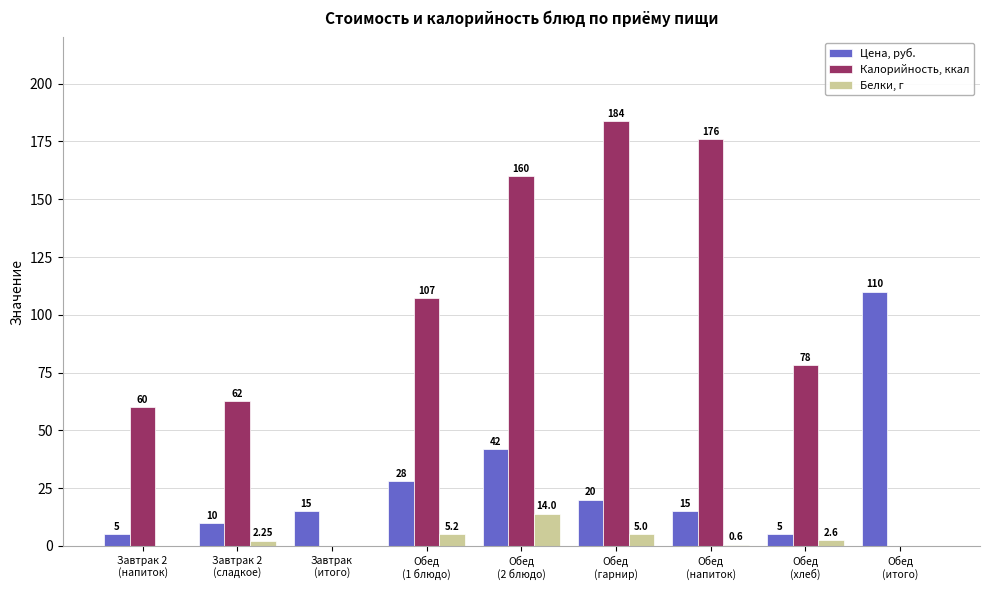

The Цена, руб. series shows 42.0 at Обед
(2 блюдо). True or false?

True